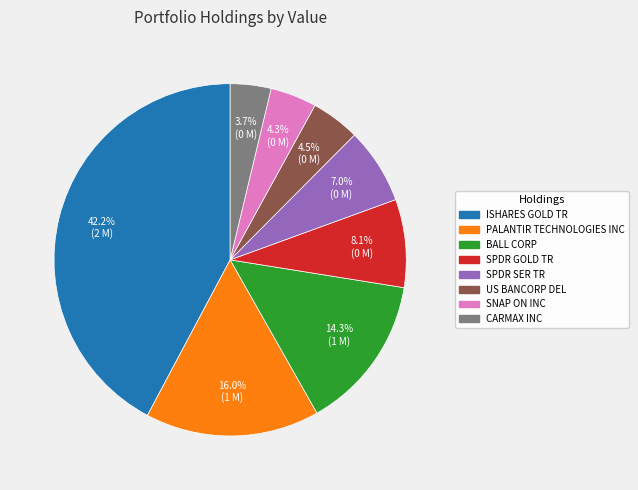

To the nearest percent, what is the combined percentage of BALL CORP and ISHARES GOLD TR?

56%